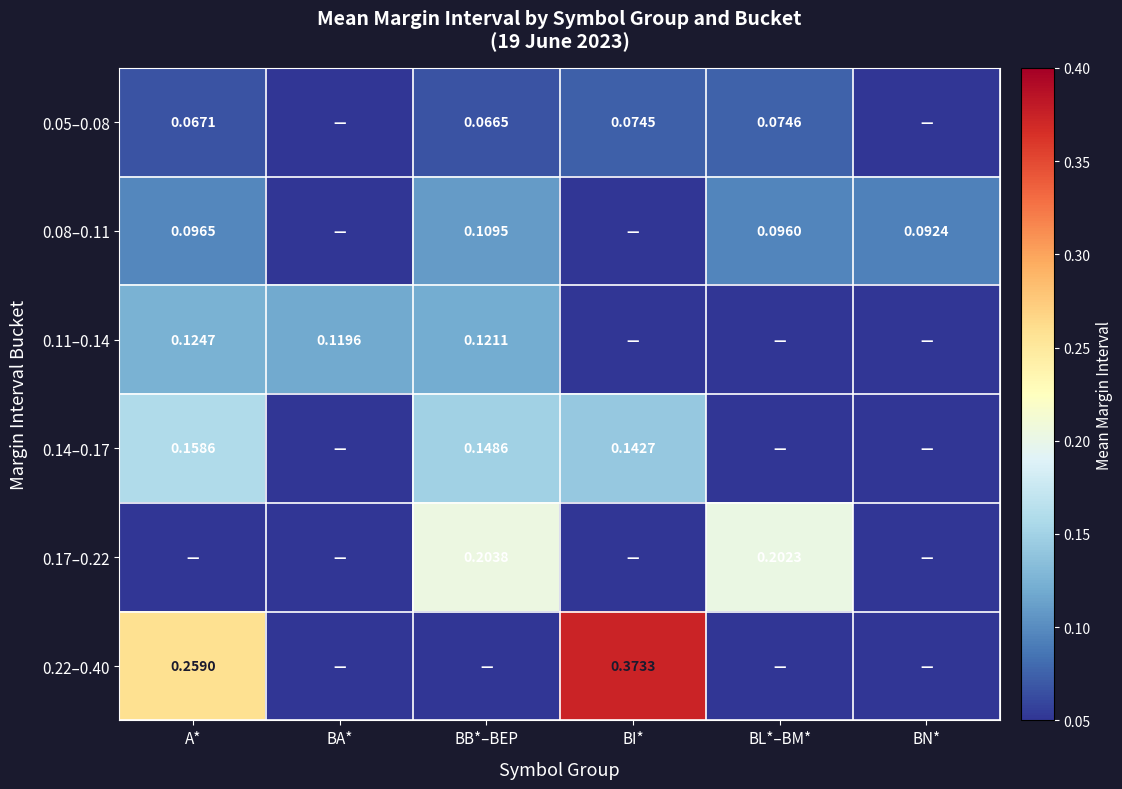

Is the value of 0.05–0.08 at BB*–BEP greater than the value of 0.08–0.11 at A*?

No